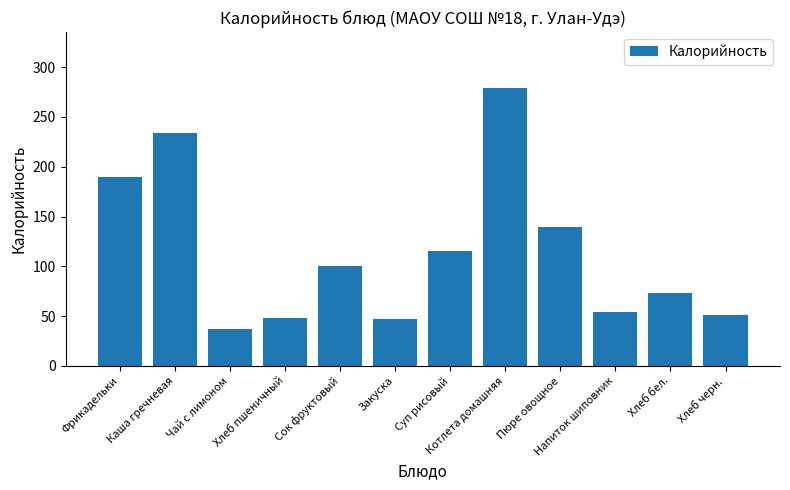

Where is the data nearest to the value 158?

Пюре овощное